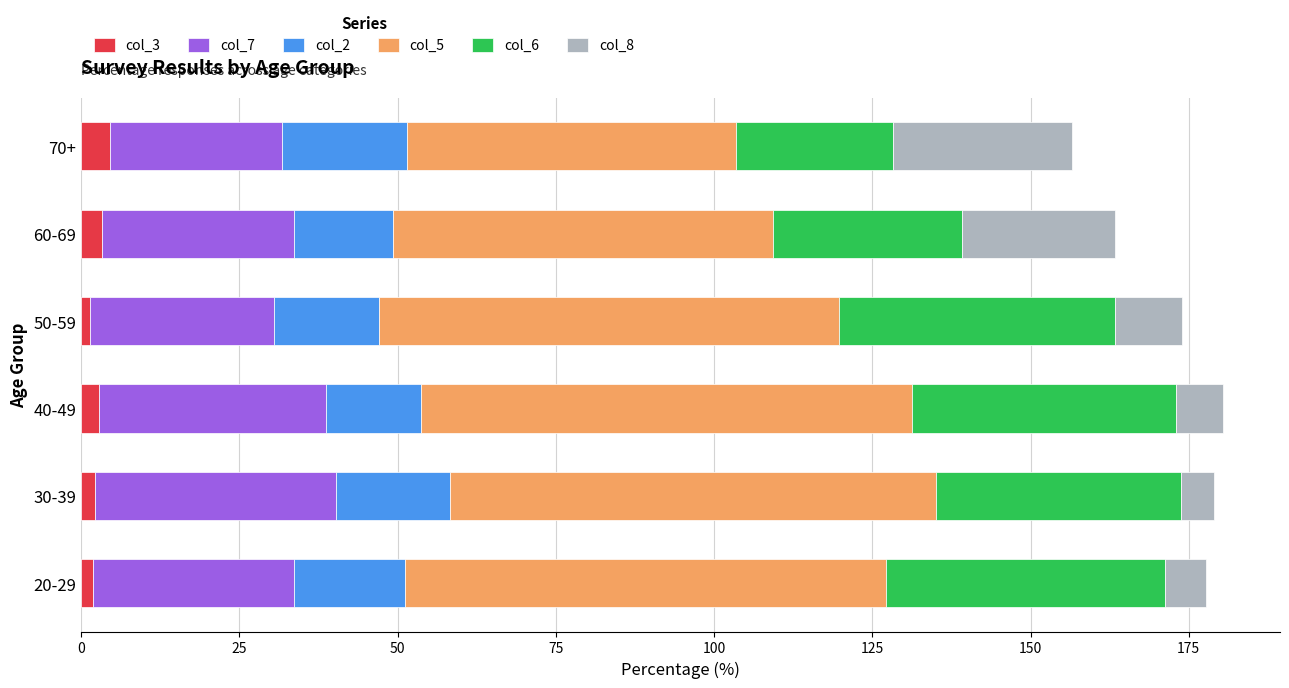

What is the total value across all series at 70+?

156.6